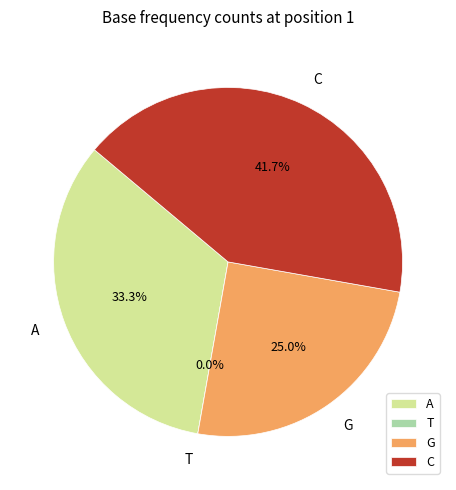

Rank the categories by value from highest to lowest.

C, A, G, T